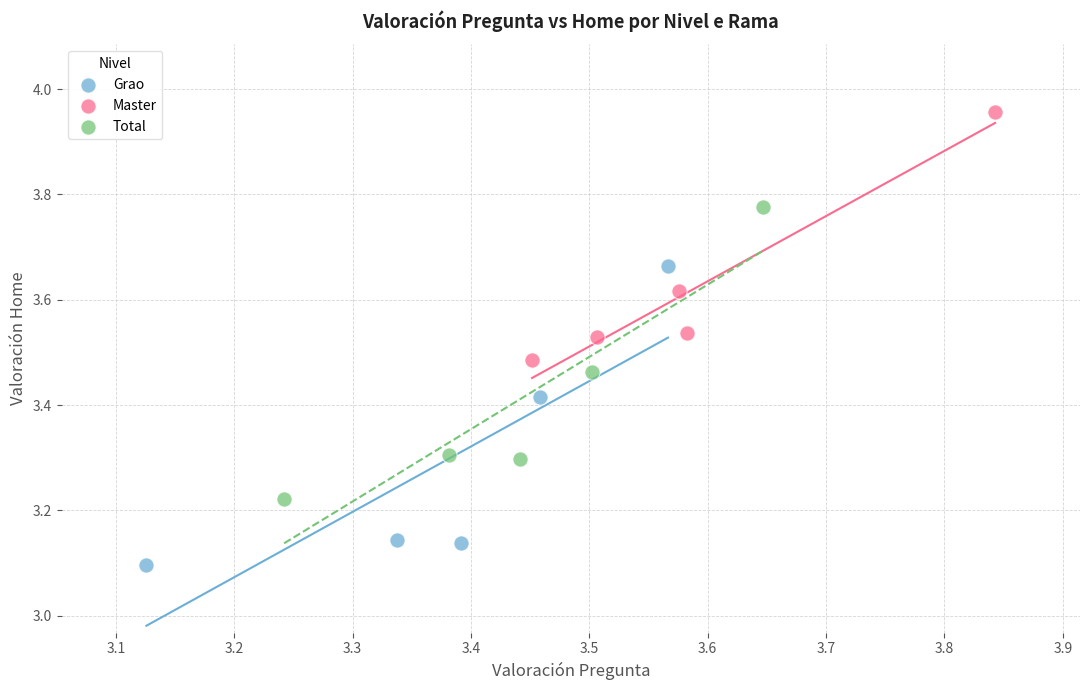

Which series has the largest Y range (max minus min)?

Grao